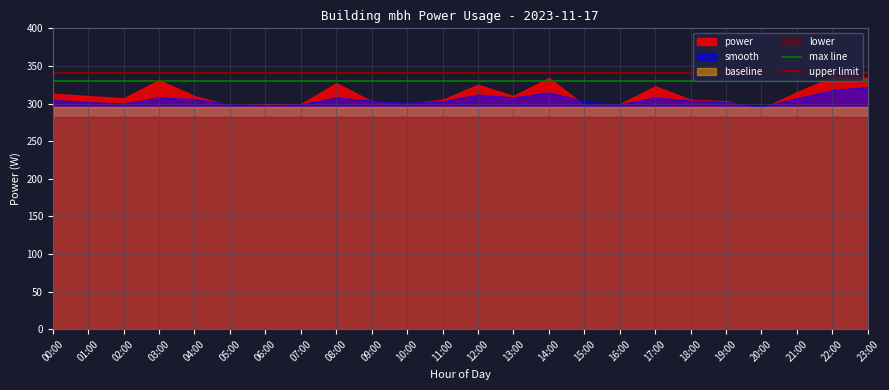

Is the value of baseline at 08:00 greater than the value of lower at 15:00?

Yes